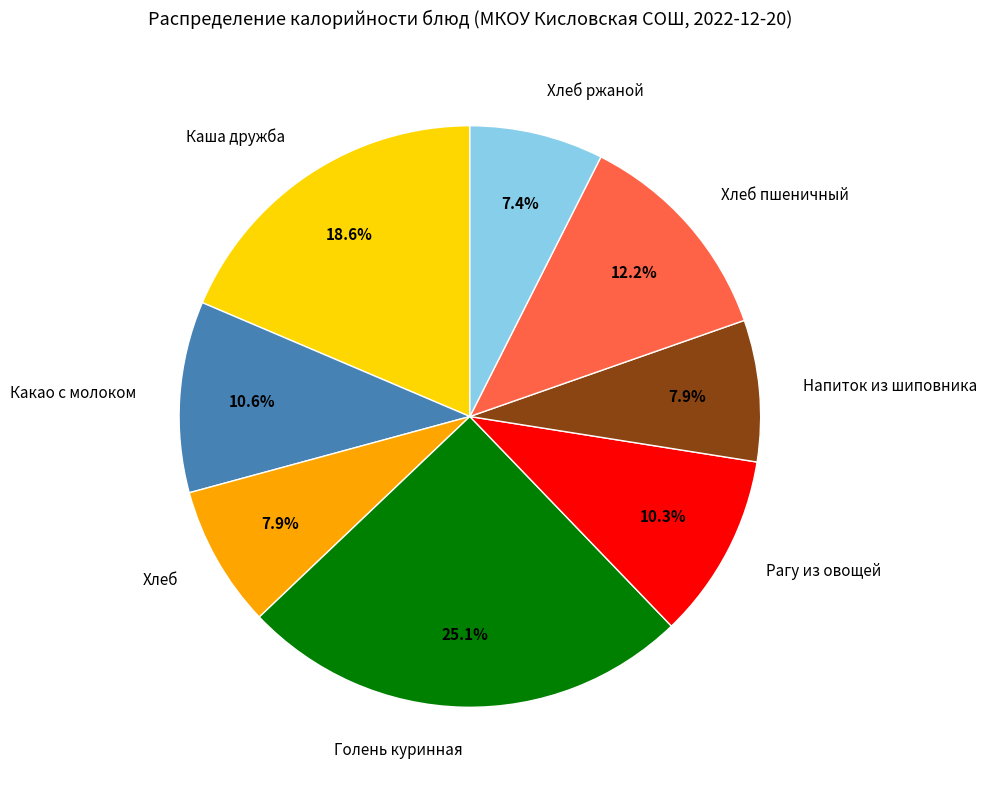

Does Рагу из овощей represent more than half of the total?

No